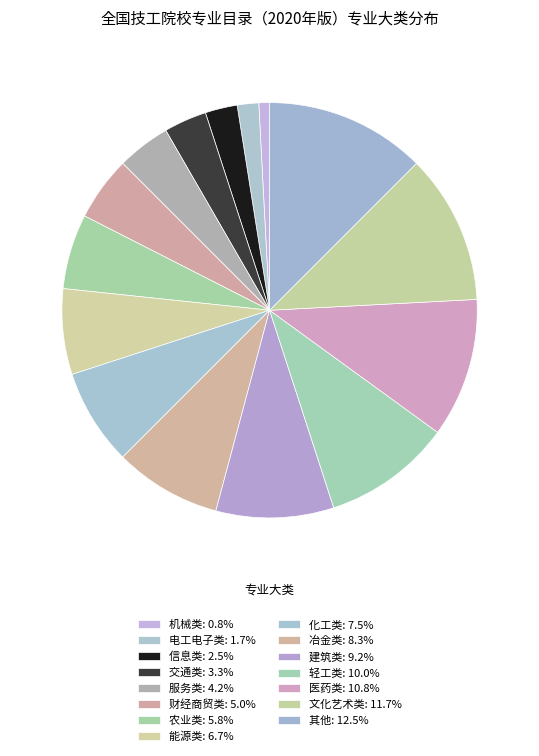

To the nearest percent, what is the difference between the 冶金类 and 农业类 slice percentages?

3%